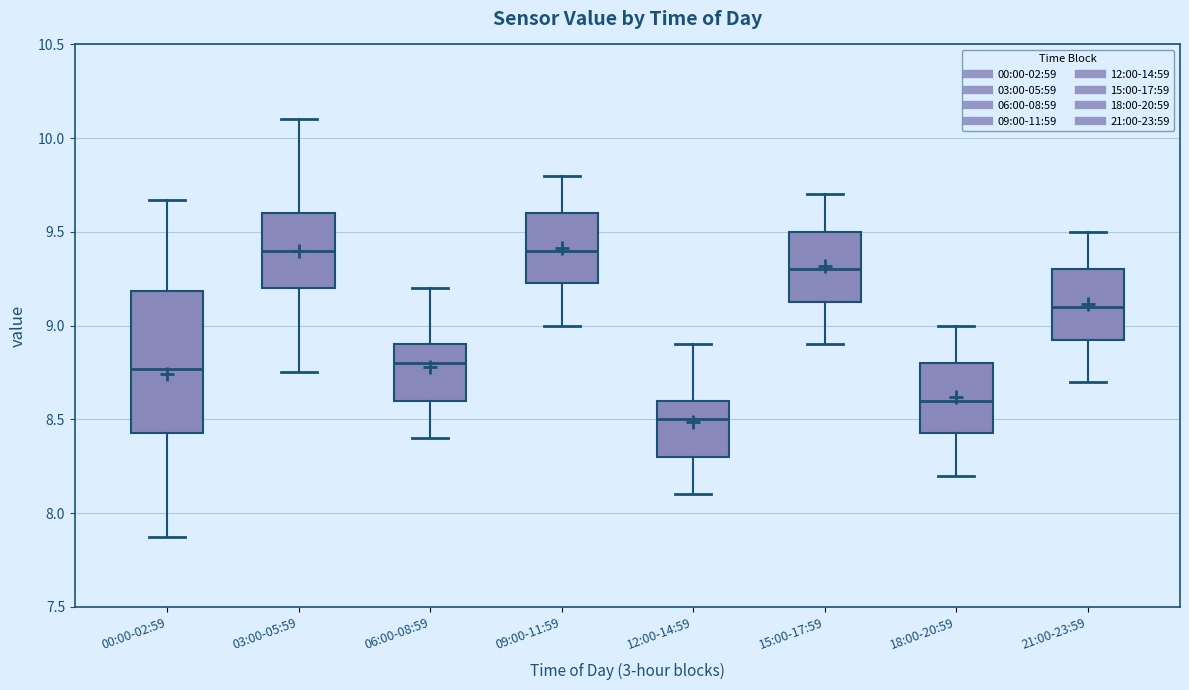

Reading left to right, read every box against the y-axis: the position of its median line, the range the box covers, and the ends of its whiskers. The values are not printed on the chart, so give them approximately, as read against the axis.

00:00-02:59: median 8.75, box 8.45 to 9.20, whiskers 7.85 to 9.65
03:00-05:59: median 9.40, box 9.20 to 9.60, whiskers 8.75 to 10.10
06:00-08:59: median 8.80, box 8.60 to 8.90, whiskers 8.40 to 9.20
09:00-11:59: median 9.40, box 9.25 to 9.60, whiskers 9.00 to 9.80
12:00-14:59: median 8.50, box 8.30 to 8.60, whiskers 8.10 to 8.90
15:00-17:59: median 9.30, box 9.15 to 9.50, whiskers 8.90 to 9.70
18:00-20:59: median 8.60, box 8.45 to 8.80, whiskers 8.20 to 9.00
21:00-23:59: median 9.10, box 8.95 to 9.30, whiskers 8.70 to 9.50